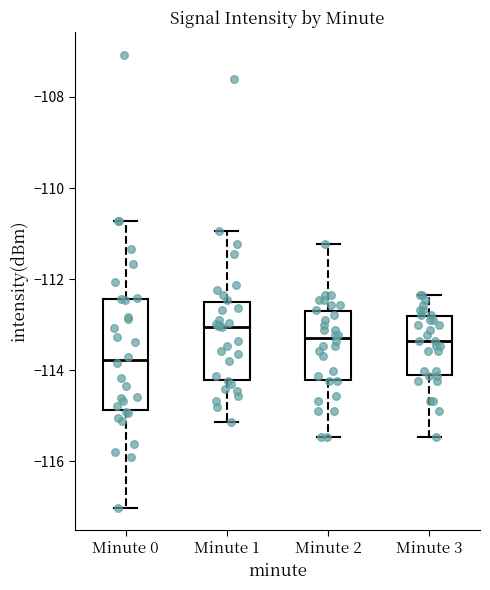

Reading left to right, read every box against the y-axis: the position of its median line, the range the box covers, and the ends of its whiskers. The values are not printed on the chart, so give them approximately, as read against the axis.

Minute 0: median -113.8, box -114.8 to -112.4, whiskers -117.0 to -110.8
Minute 1: median -113.0, box -114.2 to -112.6, whiskers -115.2 to -111.0
Minute 2: median -113.2, box -114.2 to -112.8, whiskers -115.4 to -111.2
Minute 3: median -113.4, box -114.0 to -112.8, whiskers -115.4 to -112.4